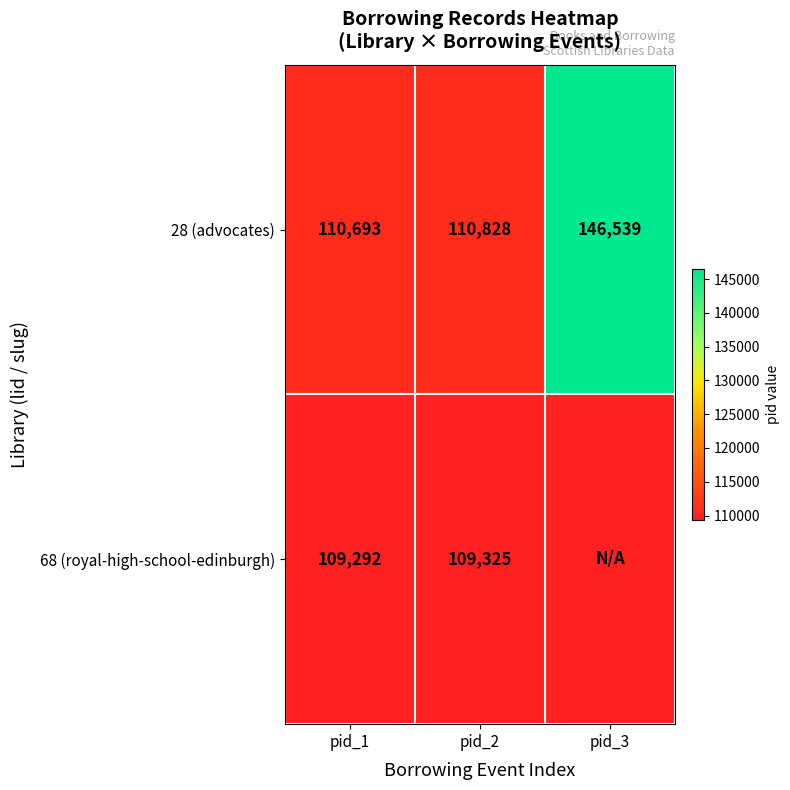

Which label corresponds to the smallest value in the chart?

pid_1